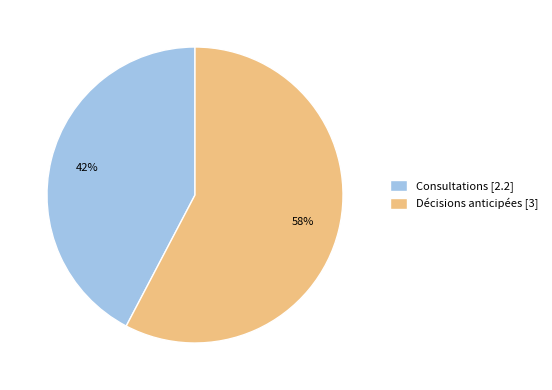

Which category has the biggest portion of the pie?

Décisions anticipées [3]